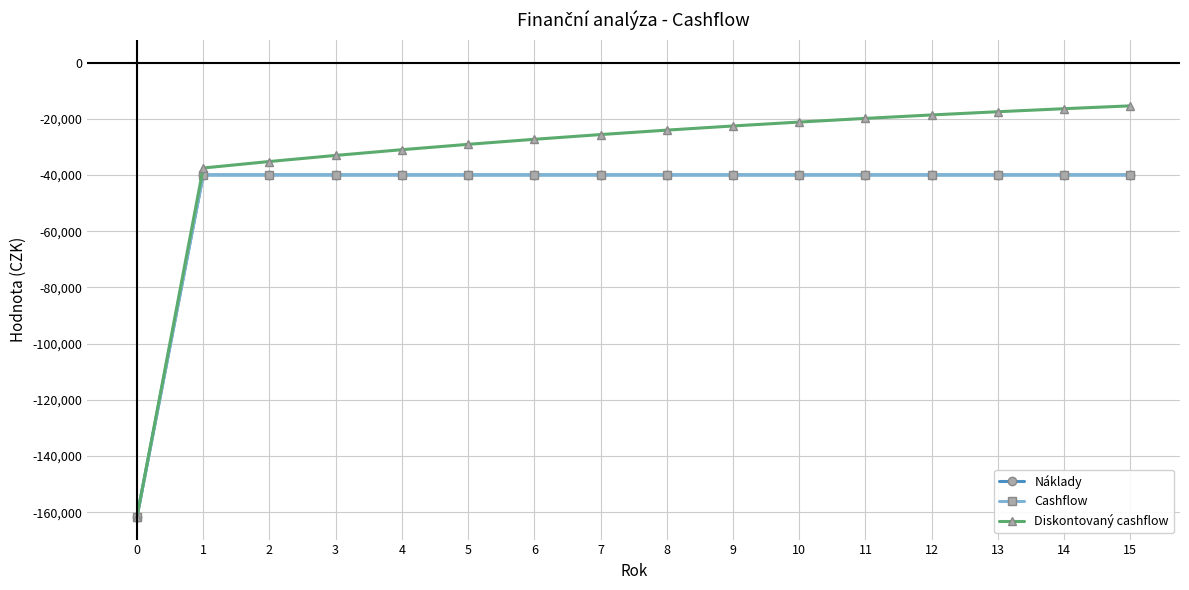

Is this an area chart (filled region under the line)?

No